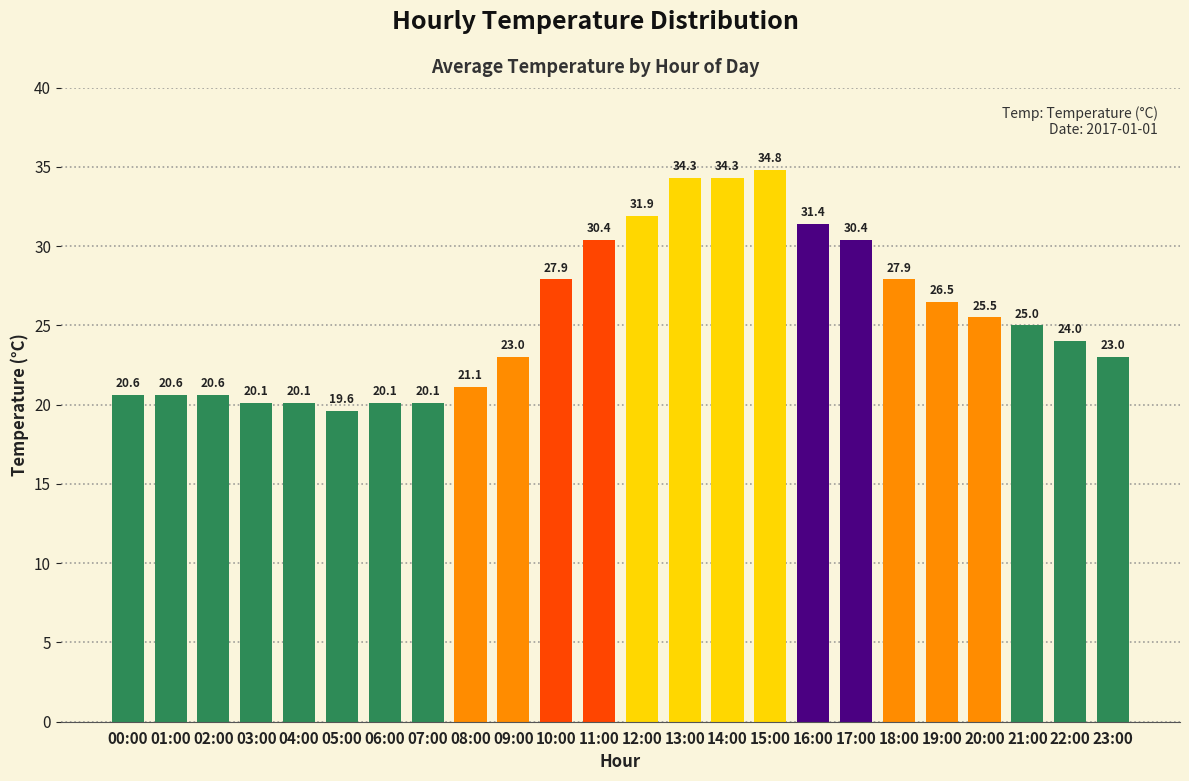

What position from the right is 03:00?

21